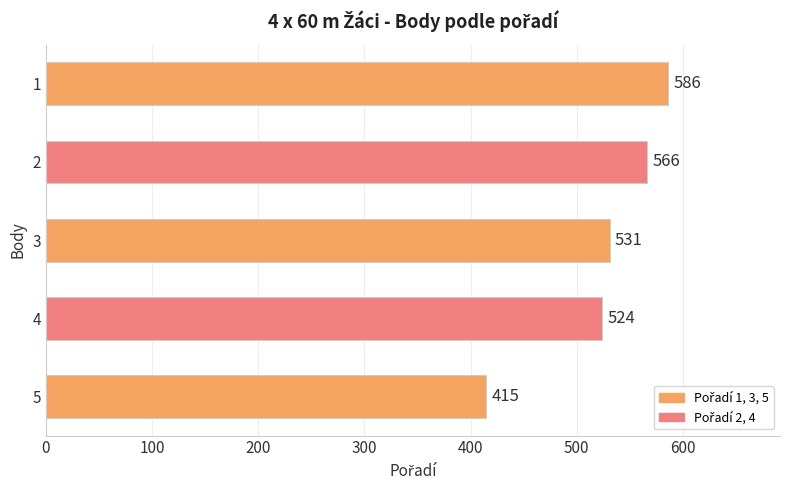

The chart shows a value of 864 at 3. True or false?

False